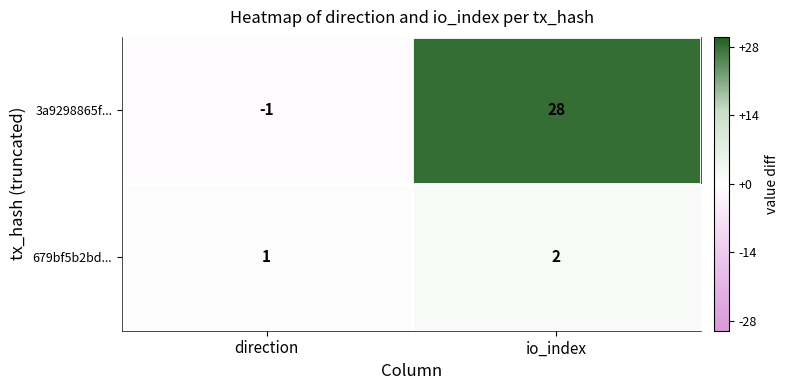

The 679bf5b2bd... series shows 2 at io_index. True or false?

True